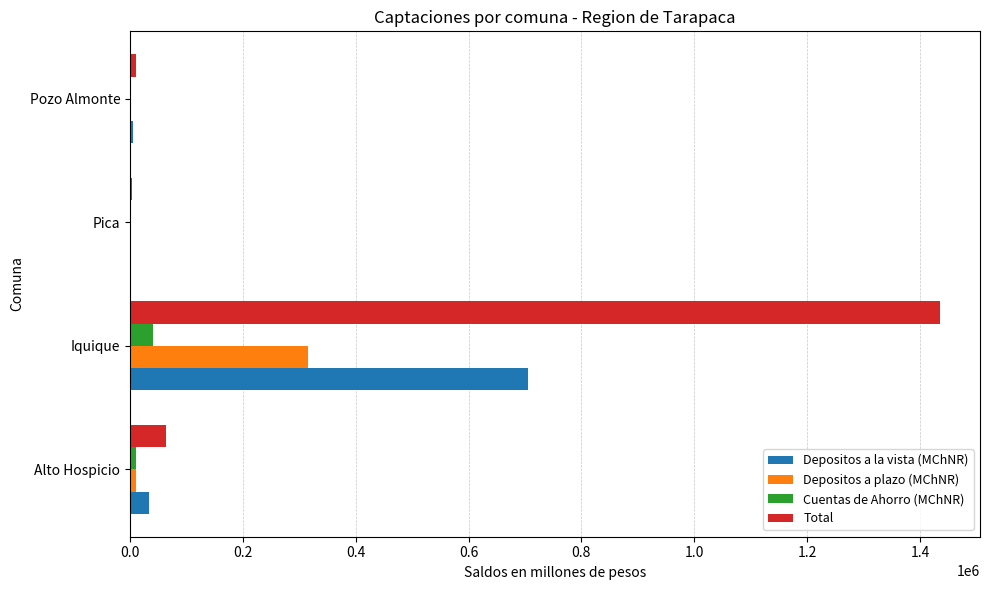

What is the sum of all Total values?

1514080.5